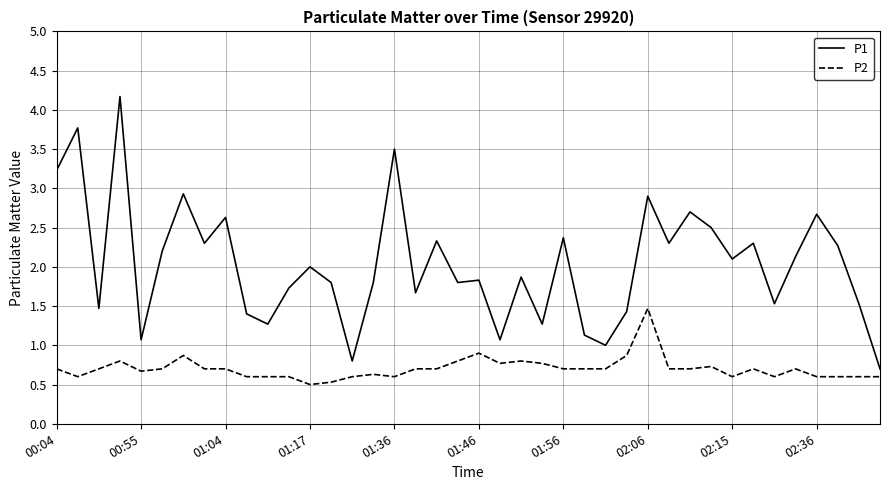

Rank the series by their average value, from highest to lowest.

P1, P2